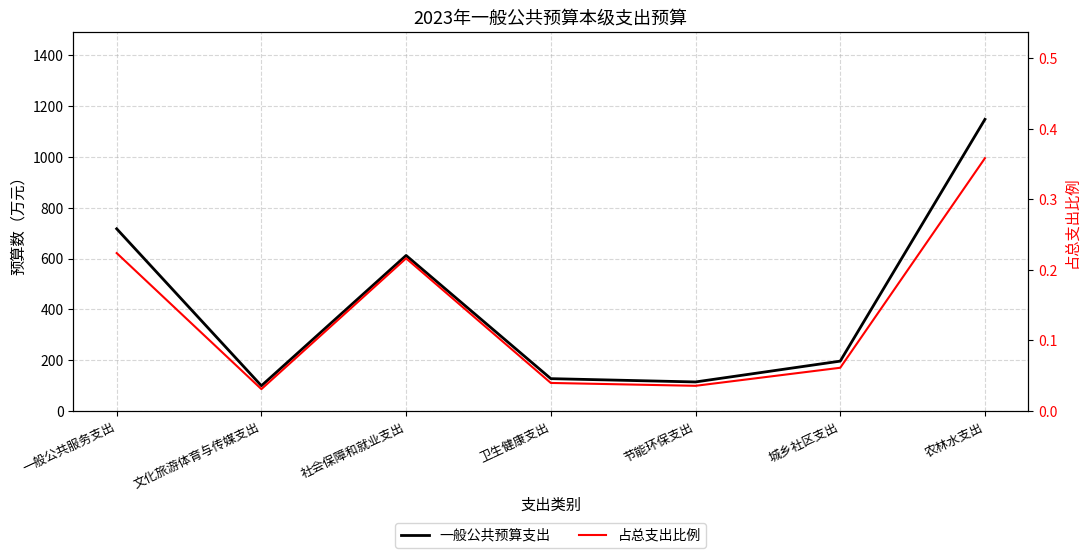

Where is 一般公共预算支出 nearest to the value 623?

社会保障和就业支出